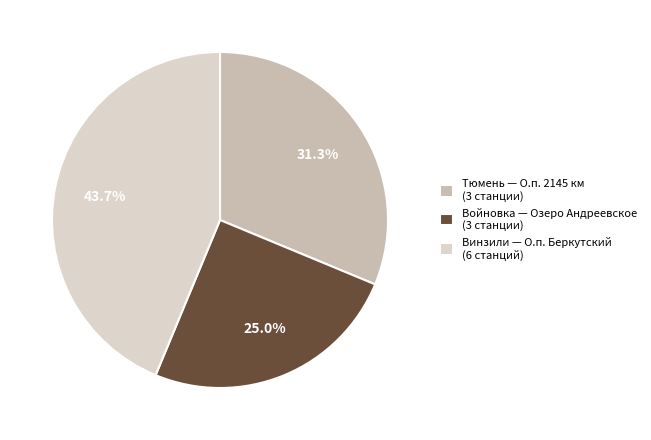

Between Винзили — О.п. Беркутский (6 станций) and Войновка — Озеро Андреевское (3 станции), which is larger?

Винзили — О.п. Беркутский (6 станций)